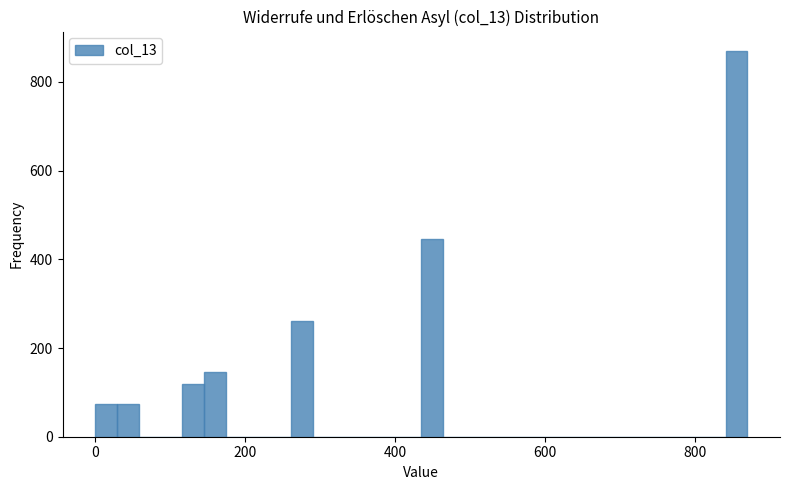

Around what value on the x-axis is the tallest bar? Give the approximate position of its centre, as read against the axis.

860